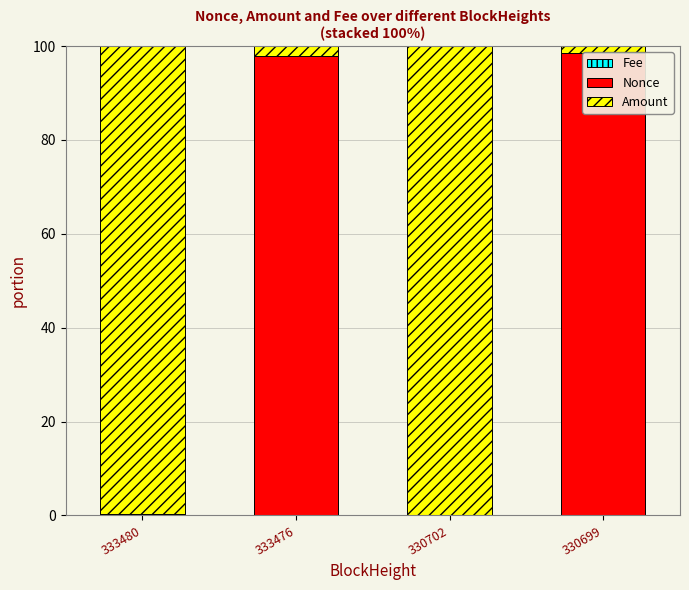

What is the difference between the second highest and second lowest values in the Nonce series?

97.8